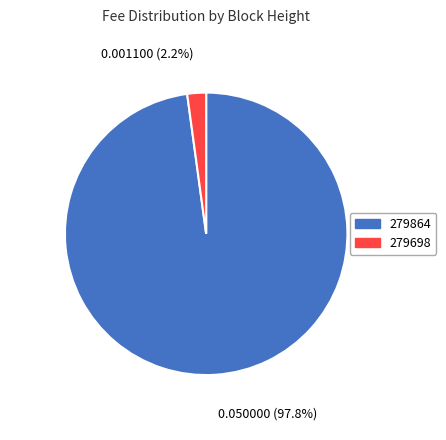

To the nearest percent, what is the difference between the 279864 and 279698 slice percentages?

96%